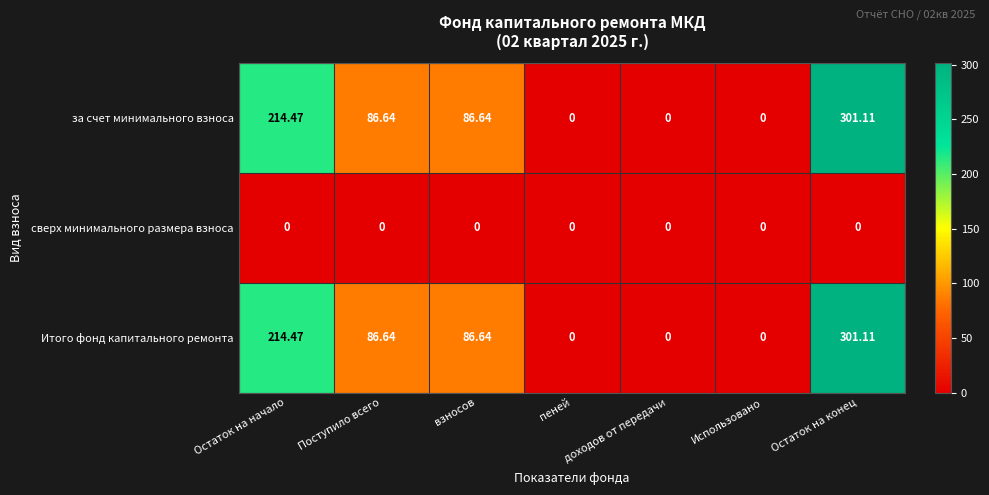

How many categories are shown in the chart?

7